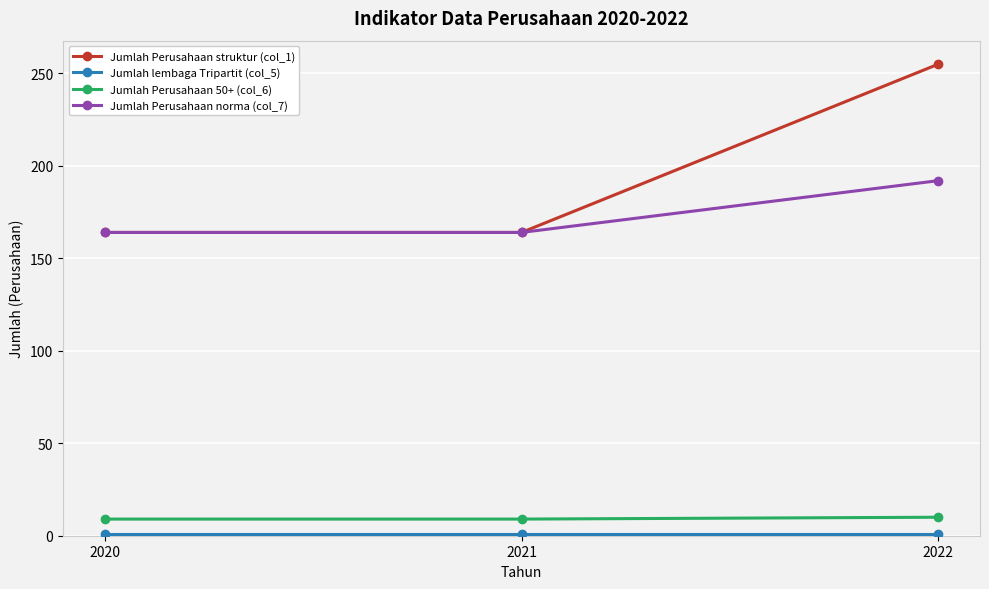

At which category is the sum across all series the highest?

2022